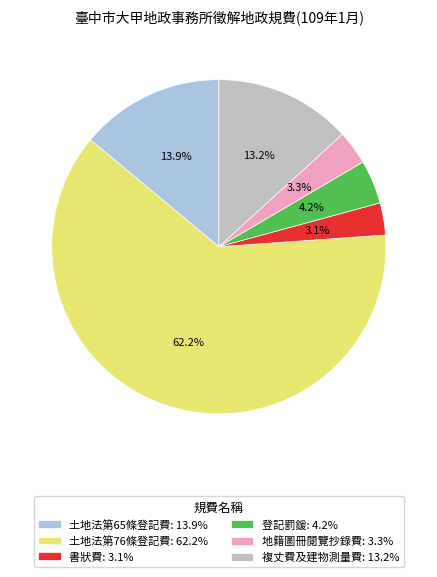

How many segments does this pie chart have?

6